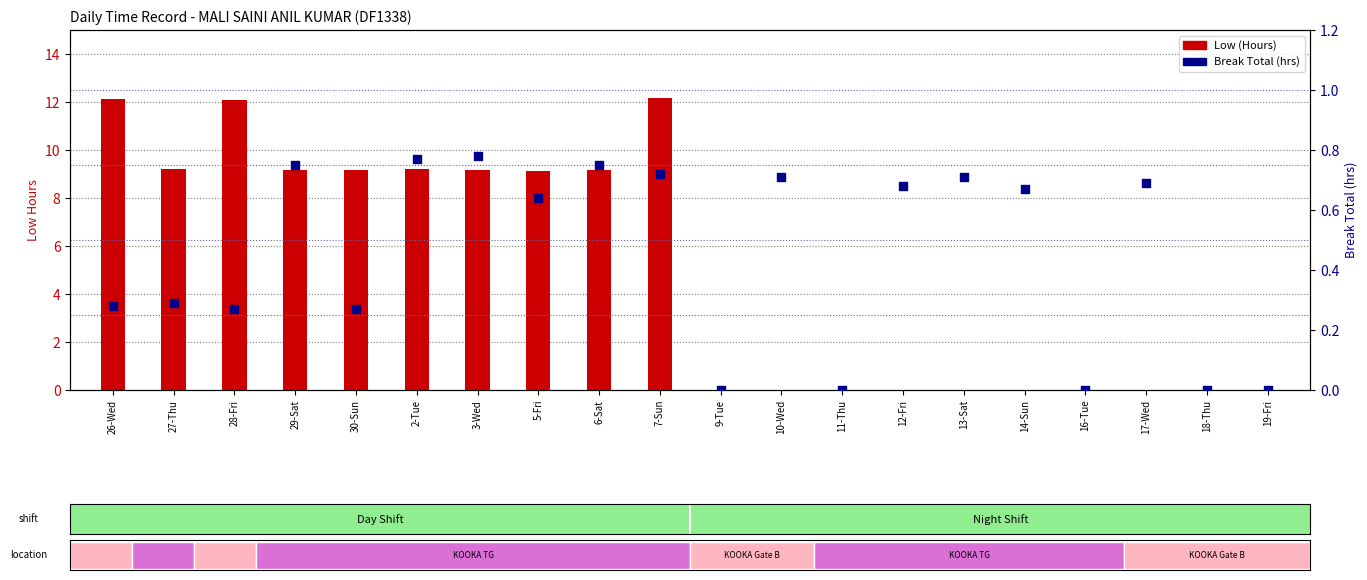

At which category is the sum across all series the highest?

7-Sun